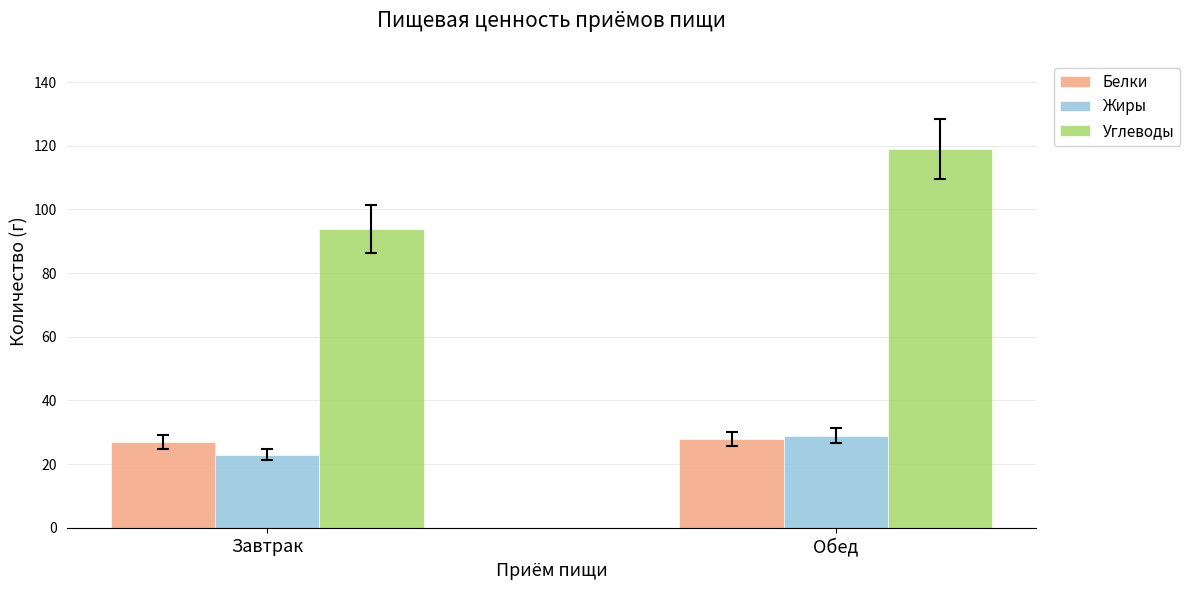

What is the maximum value shown in the chart?

119.0